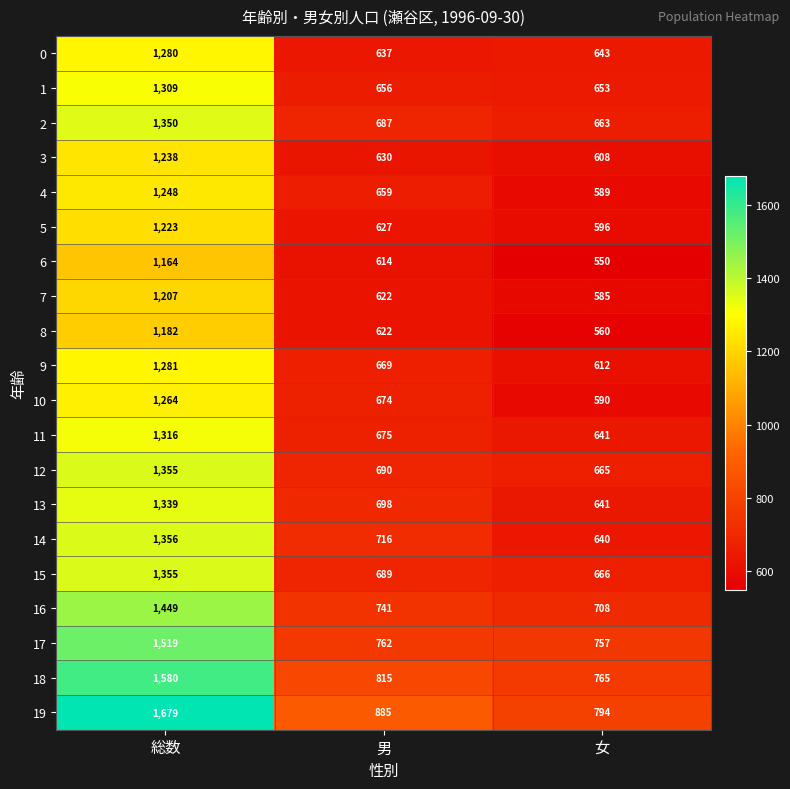

The 15 series shows 666 at 女. True or false?

True